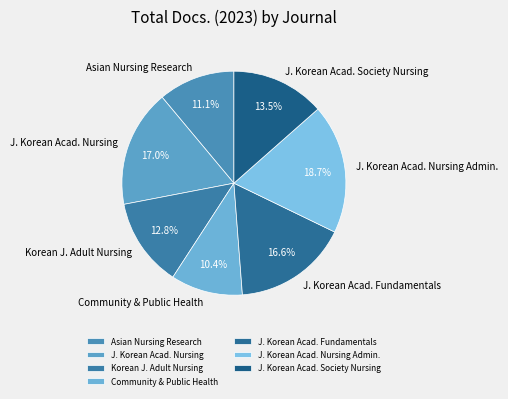

Between J. Korean Acad. Society Nursing and Community & Public Health, which is larger?

J. Korean Acad. Society Nursing